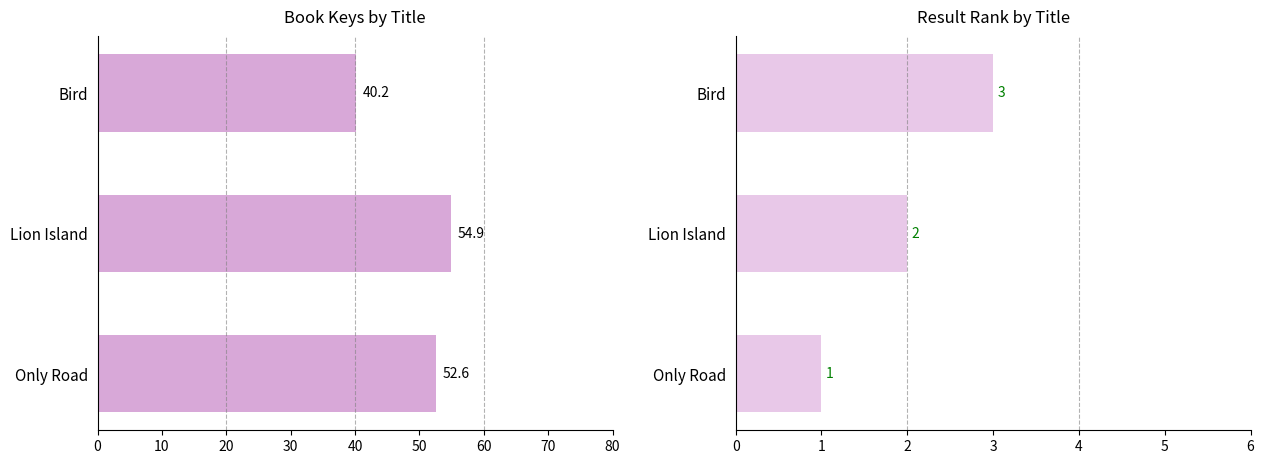

What is the average value of the Result series?

2.0